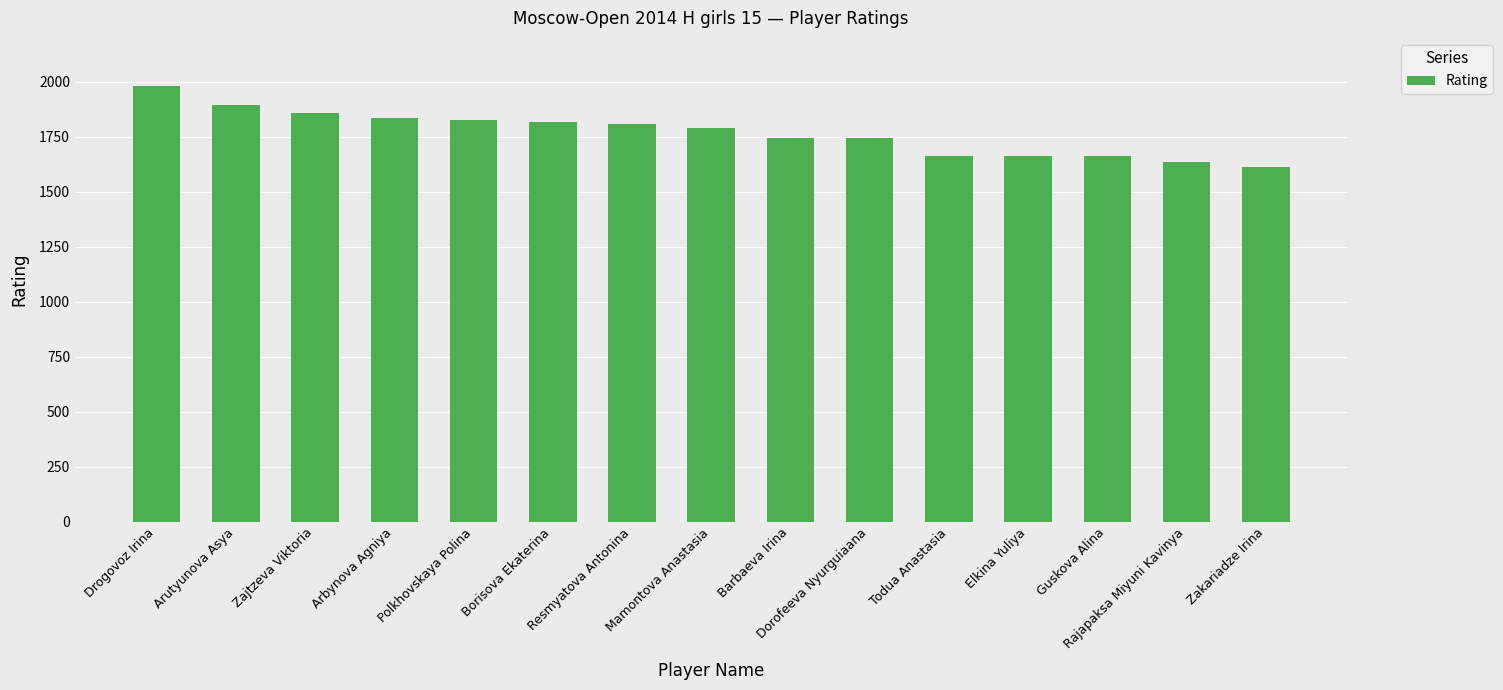

What is the maximum value shown in the chart?

1981